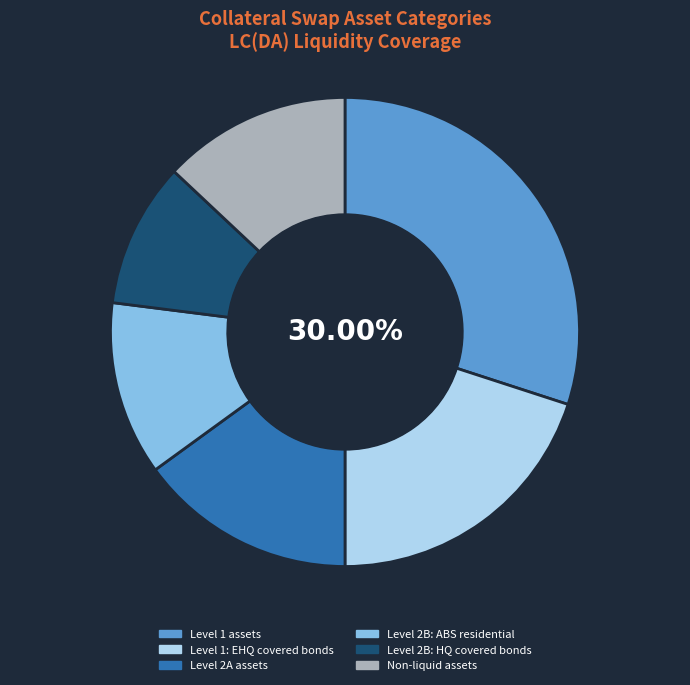

Between Non-liquid assets and Level 1 assets, which is larger?

Level 1 assets